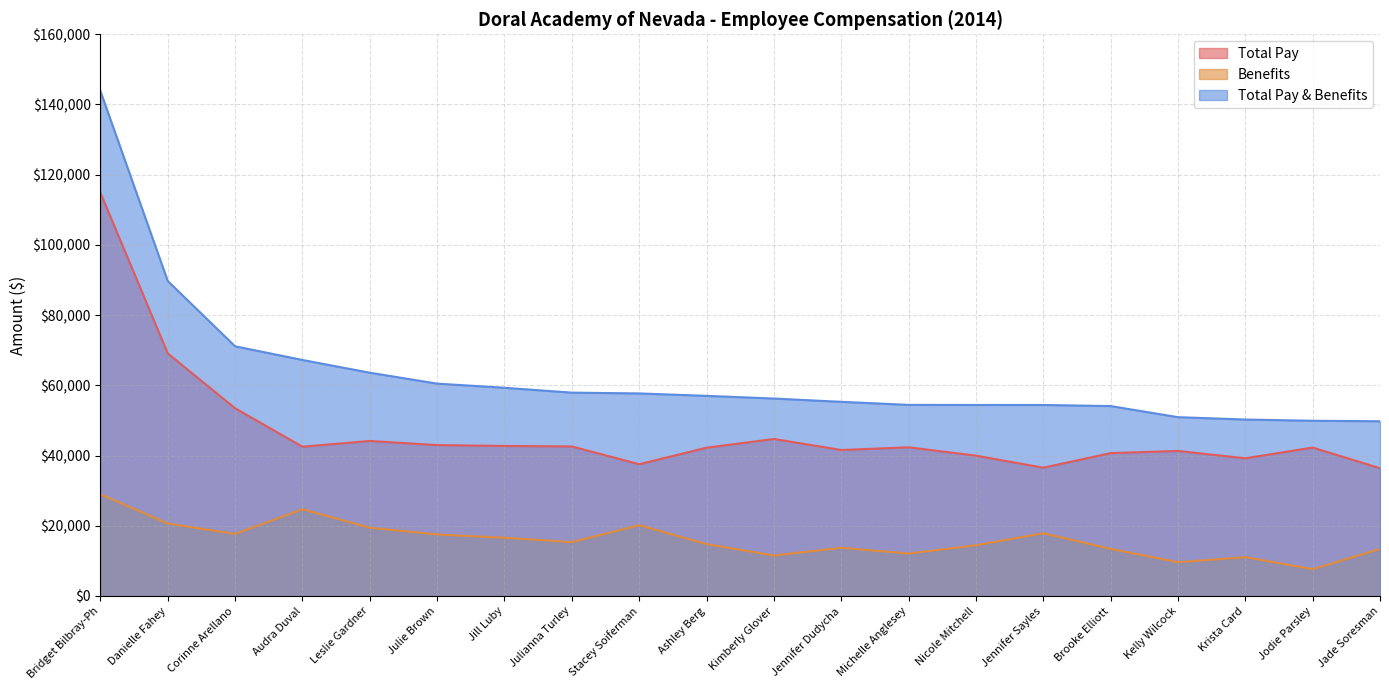

Does the chart have visible grid lines?

Yes